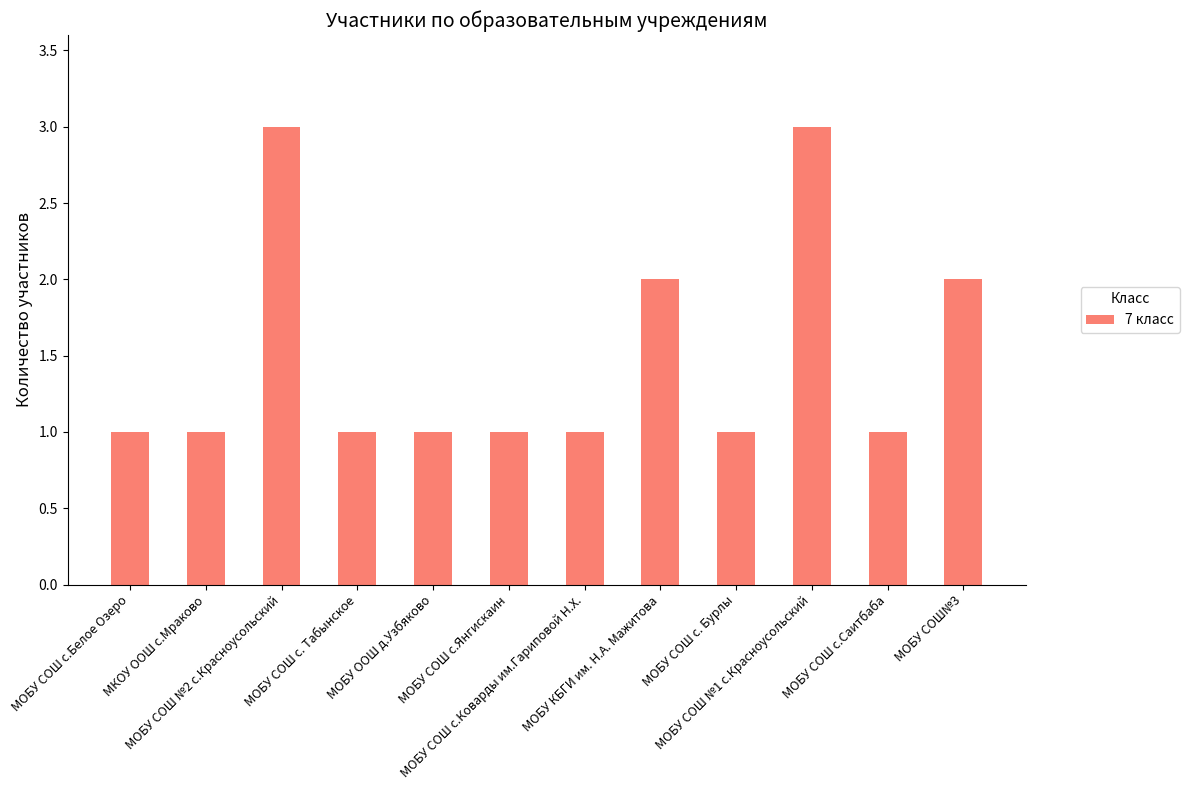

Reading right to left, what are all the values shown in this chart?

МОБУ СОШ№3=2	МОБУ СОШ с.Саитбаба=1	МОБУ СОШ №1 с.Красноусольский=3	МОБУ СОШ с. Бурлы=1	МОБУ КБГИ им. Н.А. Мажитова=2	МОБУ СОШ с.Коварды им.Гариповой Н.Х.=1	МОБУ СОШ с.Янгискаин=1	МОБУ ООШ д.Узбяково=1	МОБУ СОШ с. Табынское=1	МОБУ СОШ №2 с.Красноусольский=3	МКОУ ООШ с.Мраково=1	МОБУ СОШ с.Белое Озеро=1